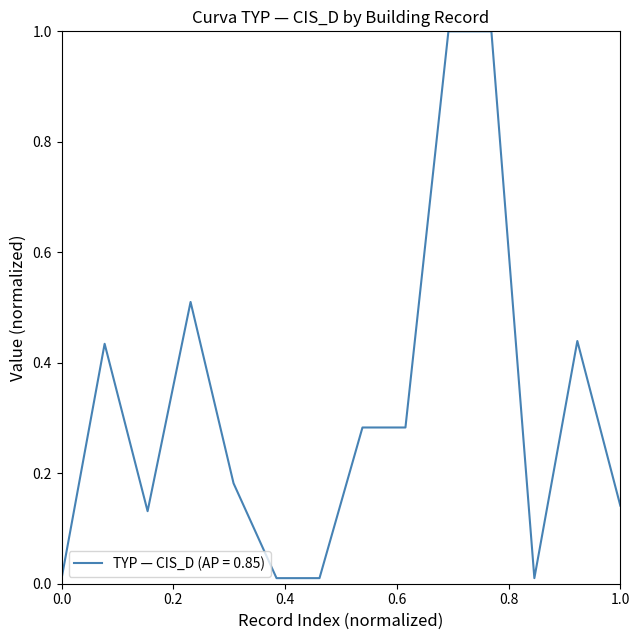

Count the number of categories in the chart.

14